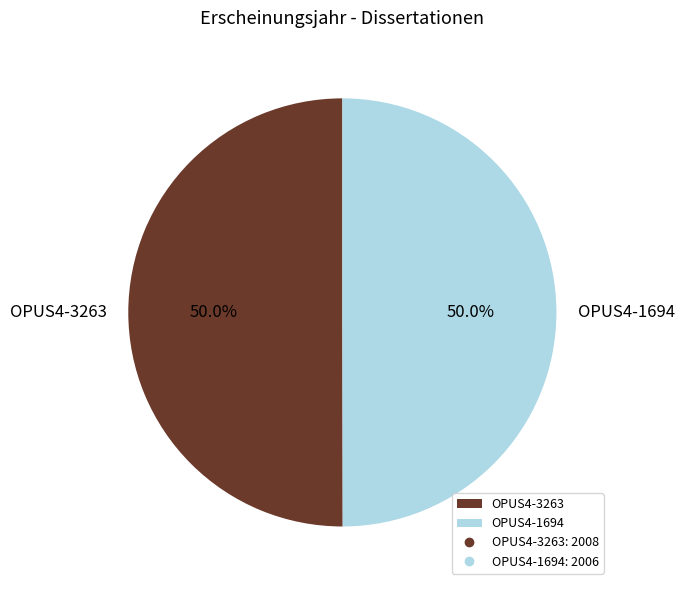

Combined, do OPUS4-1694 and OPUS4-3263 account for over 50%?

Yes